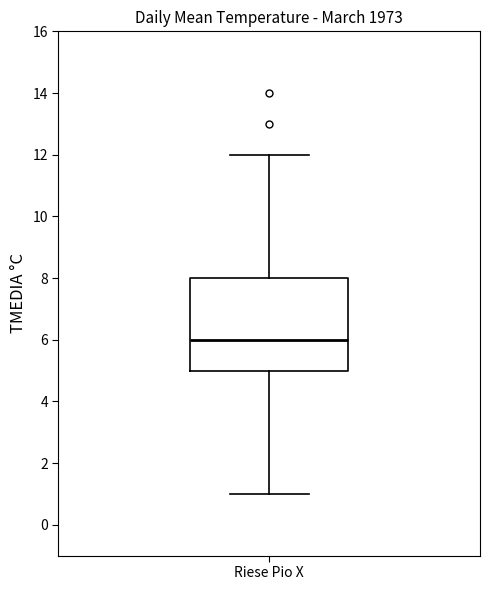

Transcribe this box plot: give where the median line is, the range the box spans, and where the two whiskers end, as read against the y-axis. The values are not printed on the chart, so give them approximately, as read against the axis.

median 6, box 5 to 8, whiskers 1 to 12